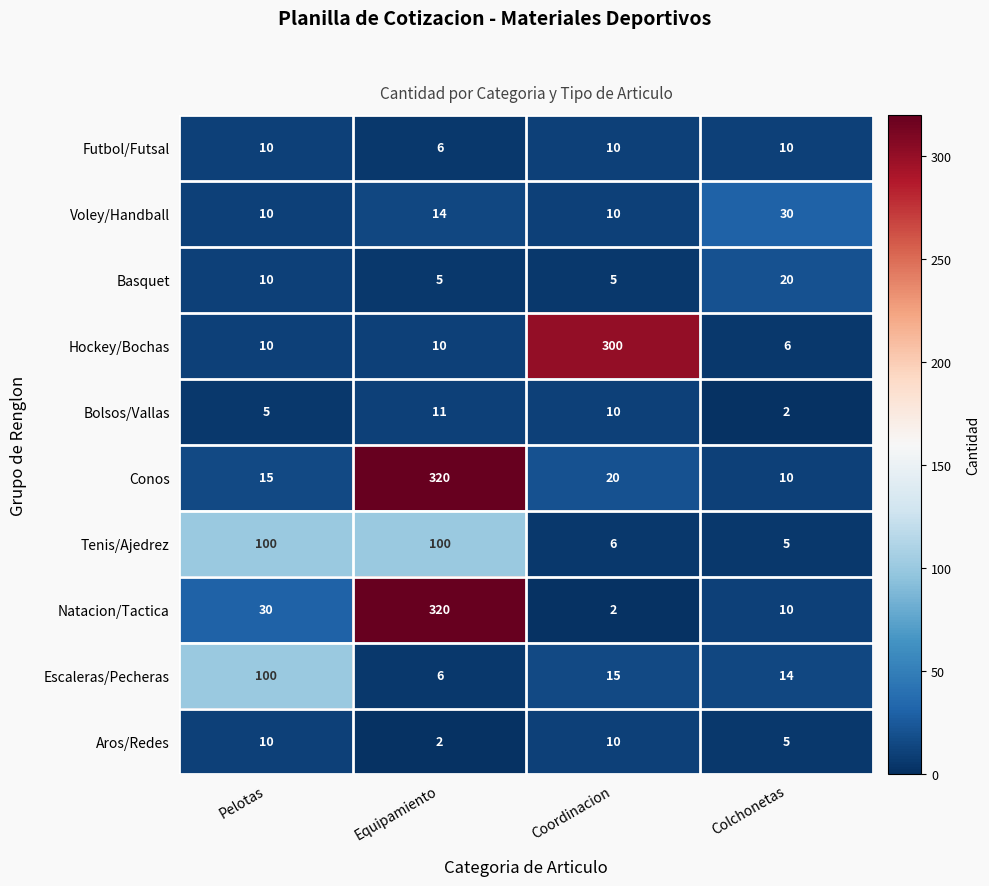

Where does the Conos series first go above 20?

Equipamiento